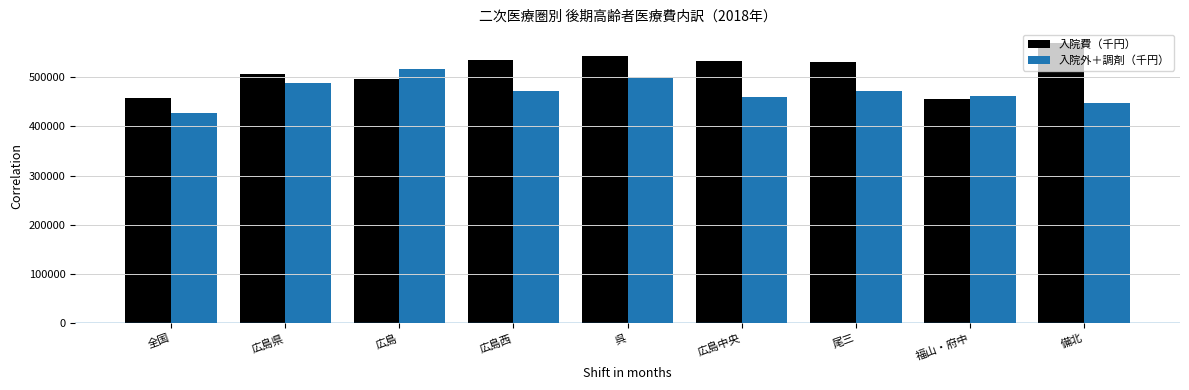

What is the difference between the 入院費（千円） values at 広島 and 尾三?

36158.8